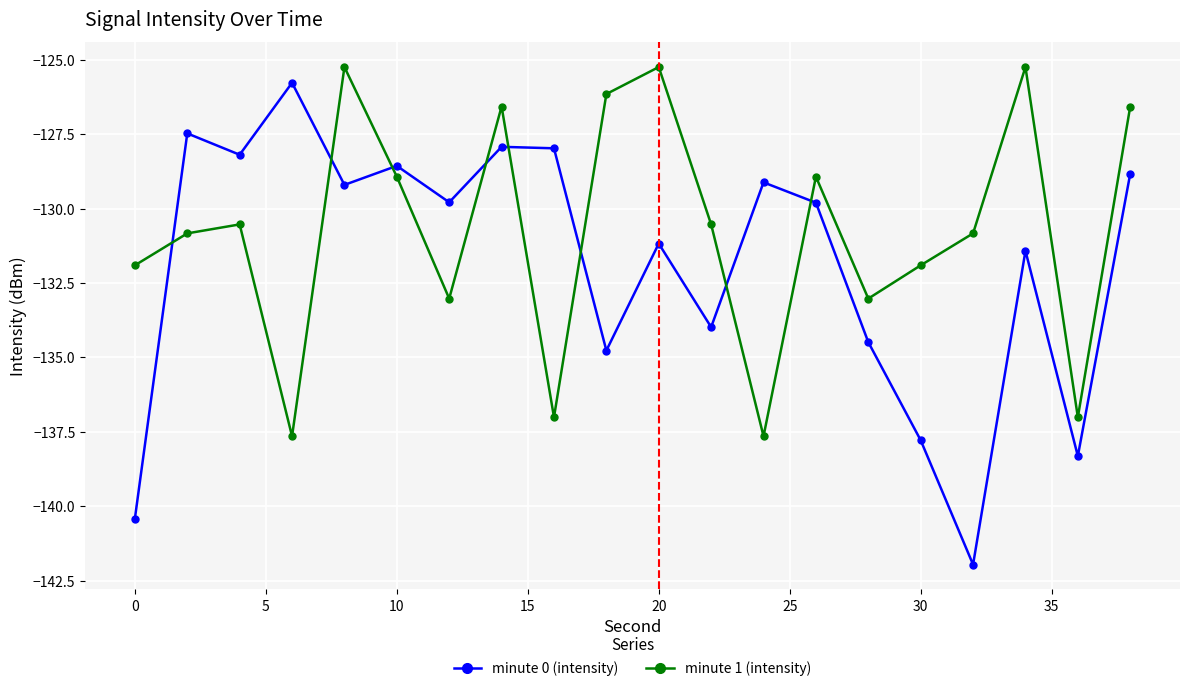

Which series has the widest spread of values?

minute 0 (intensity)